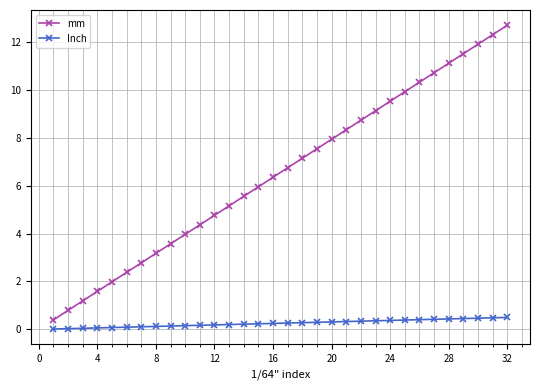

Which series has the largest range (max minus min)?

mm